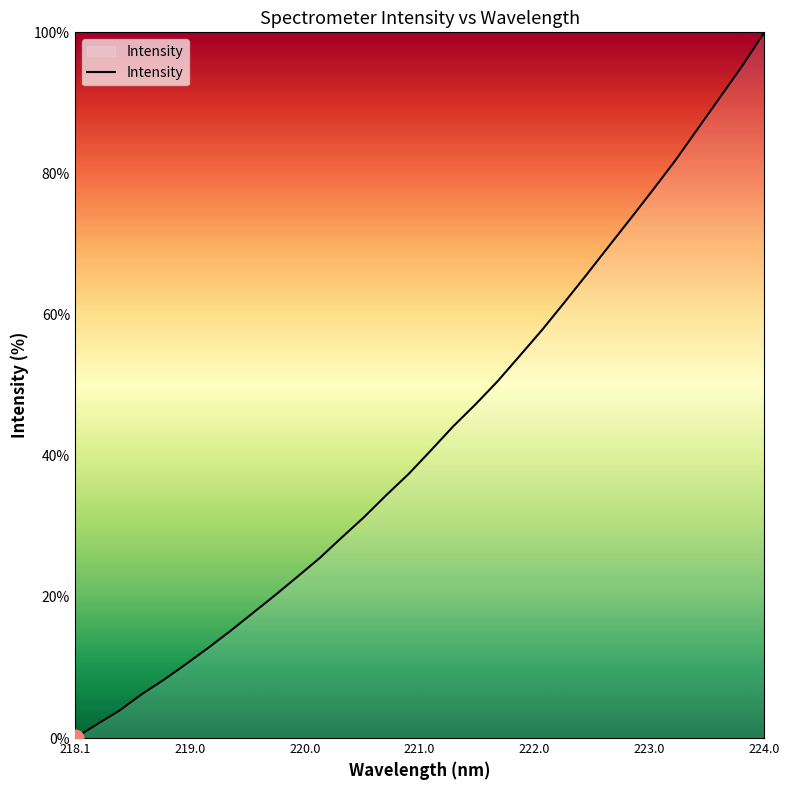

What is the difference between the maximum and minimum values?

100.0